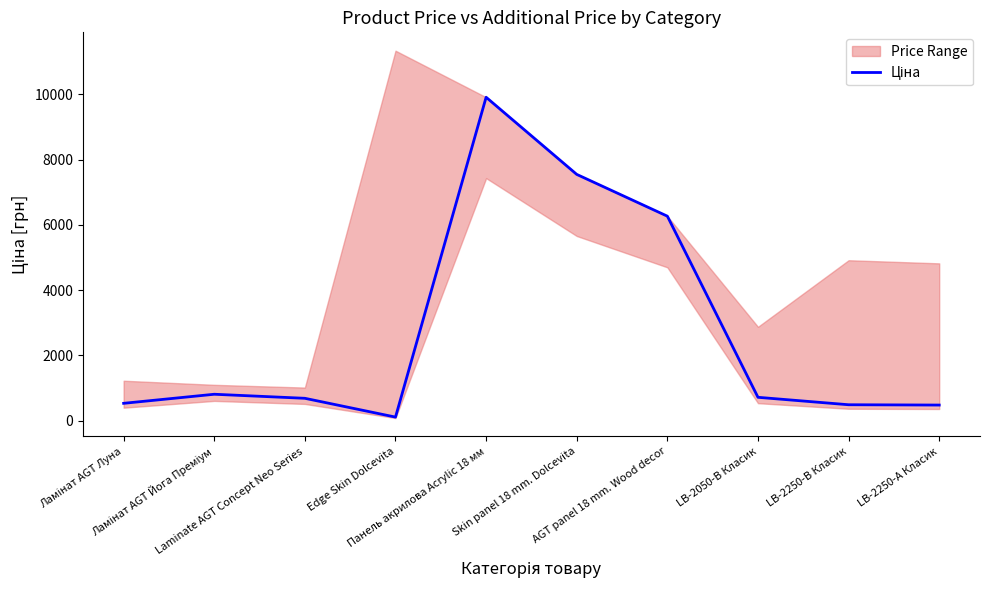

True or false: there are more than 2 points higher than both neighbors.

False